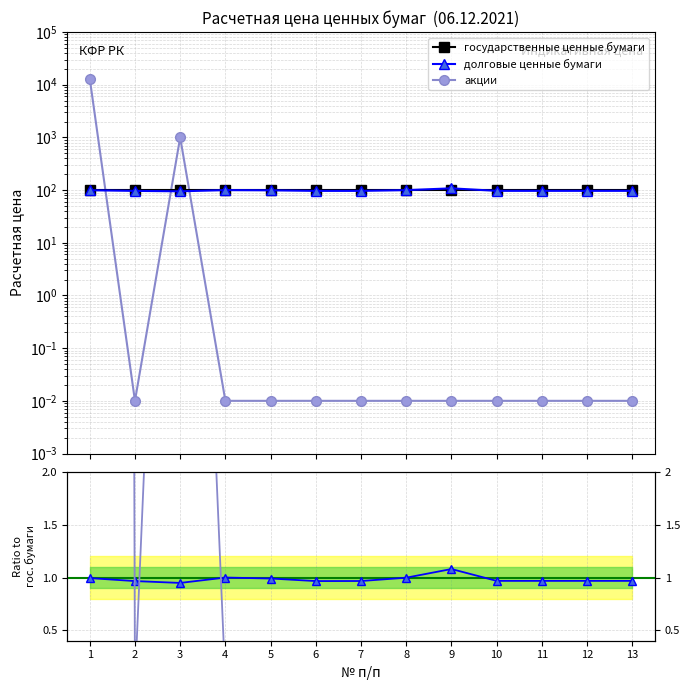

Which series ends up on top after the final intersection of акции / гос. and государственные ценные бумаги?

государственные ценные бумаги